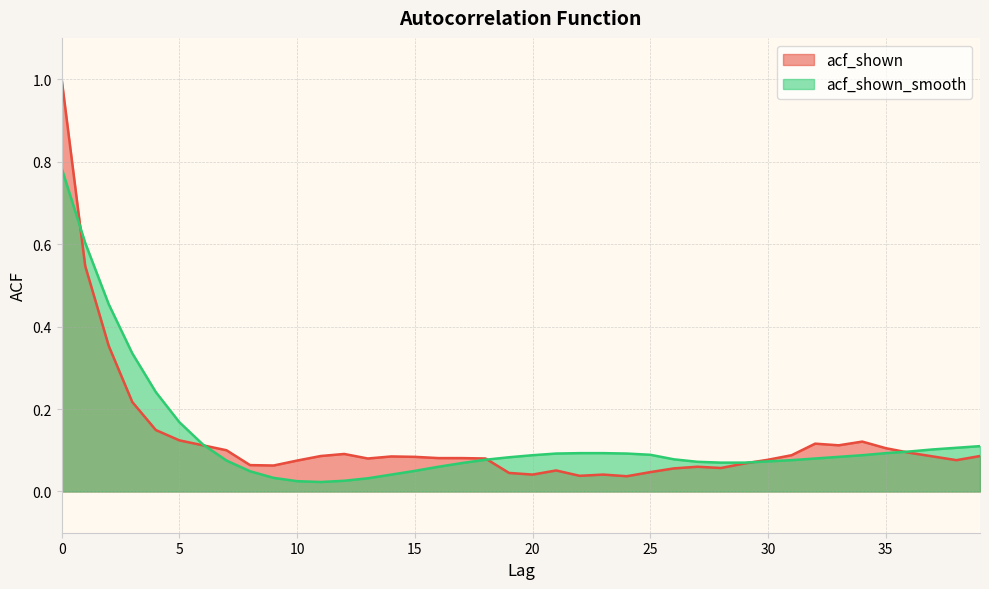

Reading left to right, transcribe all the data shown in this chart.

acf_shown: 1.0	0.5	0.4	0.2	0.1	0.1	0.1	0.1	0.1	0.1	0.1	0.1	0.1	0.1	0.1	0.1	0.1	0.1	0.1	0.0	0.0	0.1	0.0	0.0	0.0	0.0	0.1	0.1	0.1	0.1	0.1	0.1	0.1	0.1	0.1	0.1	0.1	0.1	0.1	0.1
acf_shown_smooth: 0.8	0.6	0.5	0.3	0.2	0.2	0.1	0.1	0.0	0.0	0.0	0.0	0.0	0.0	0.0	0.1	0.1	0.1	0.1	0.1	0.1	0.1	0.1	0.1	0.1	0.1	0.1	0.1	0.1	0.1	0.1	0.1	0.1	0.1	0.1	0.1	0.1	0.1	0.1	0.1